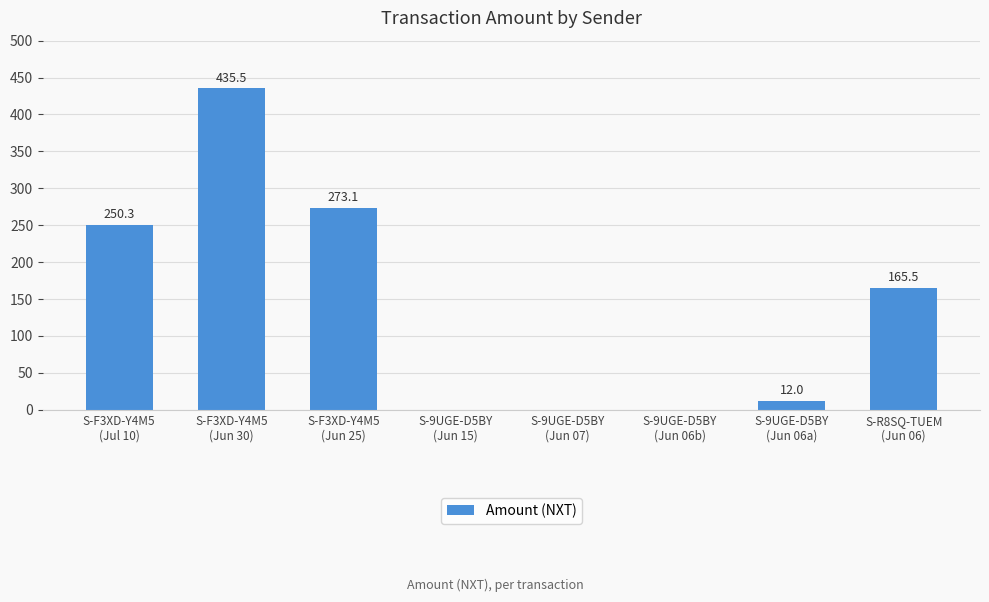

Are the bars horizontal?

No